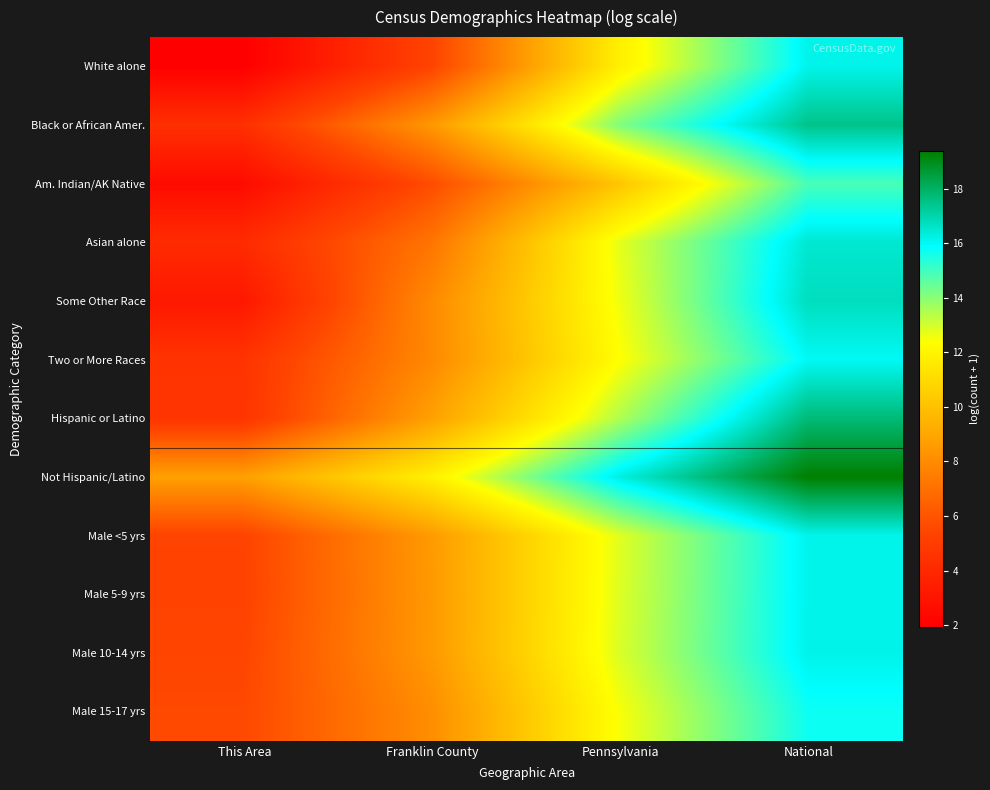

At which category is the sum across all series the highest?

National